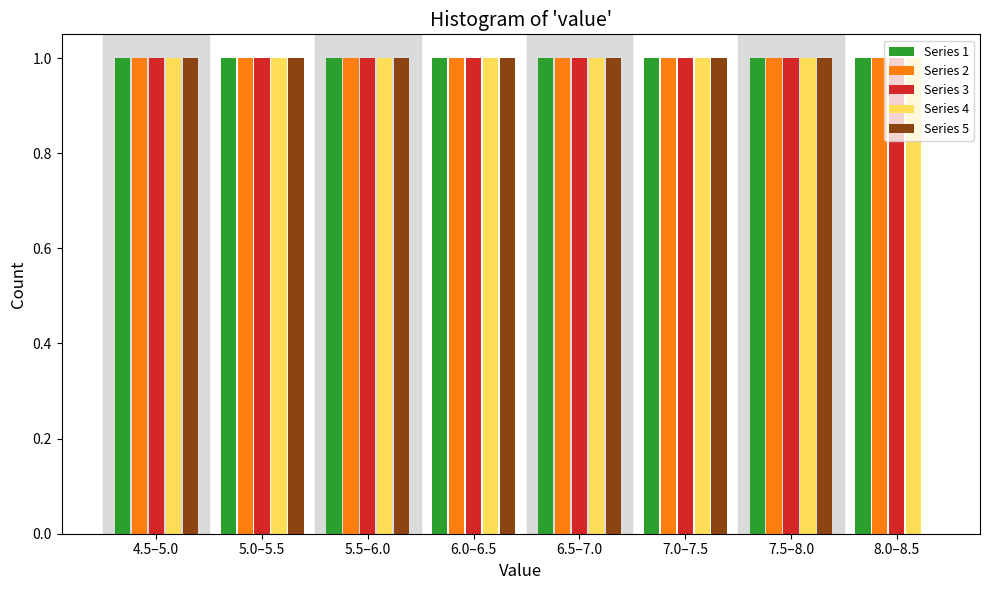

What is the total value across all series at 7.5–8.0?

5